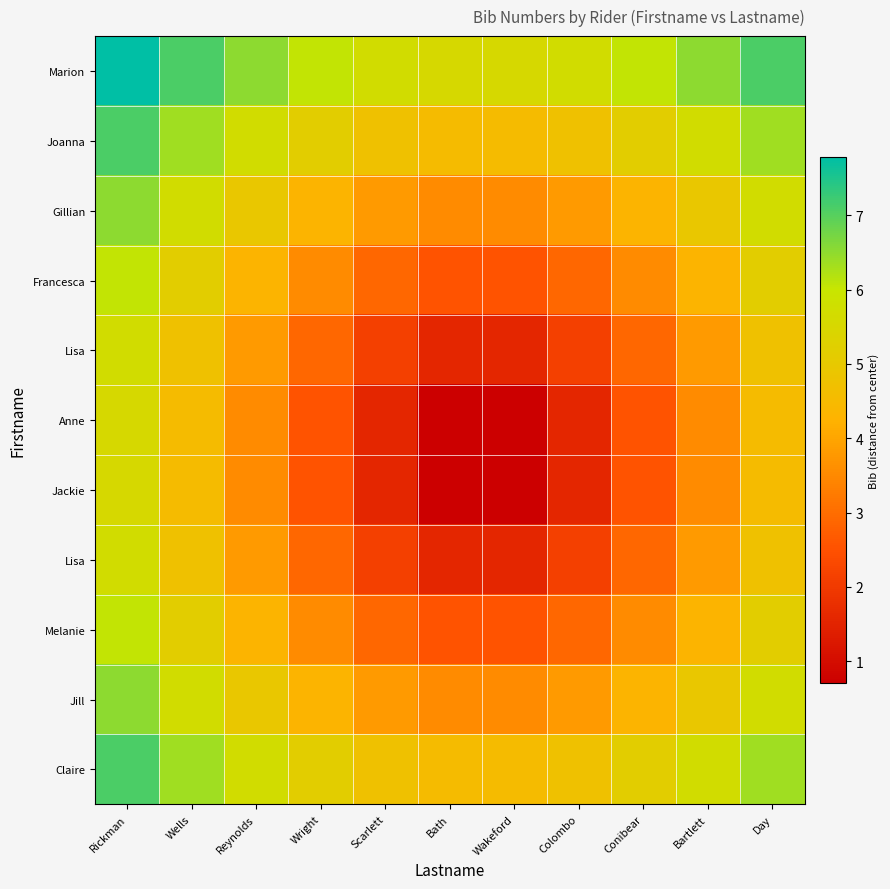

What is the average value of the row_1 series?

5.5